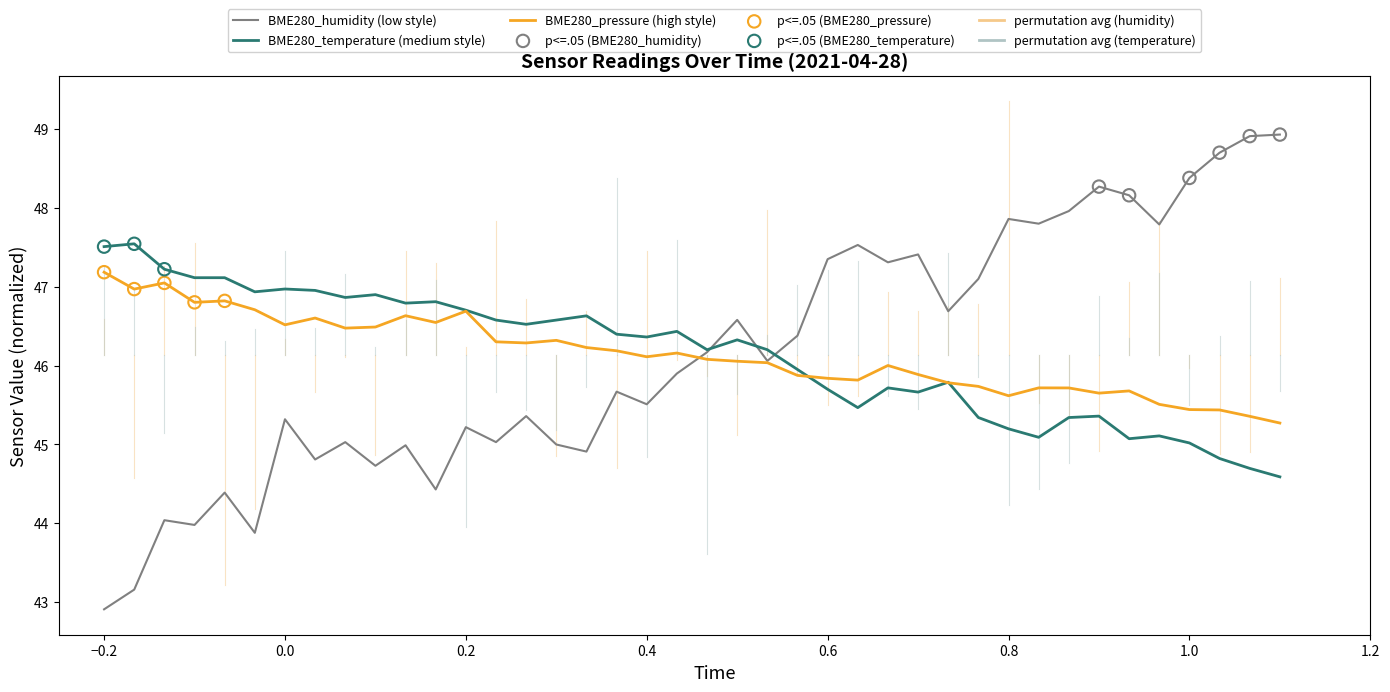

List the series in order of their peak value, highest first.

BME280_humidity (low style), BME280_temperature (medium style), BME280_pressure (high style)